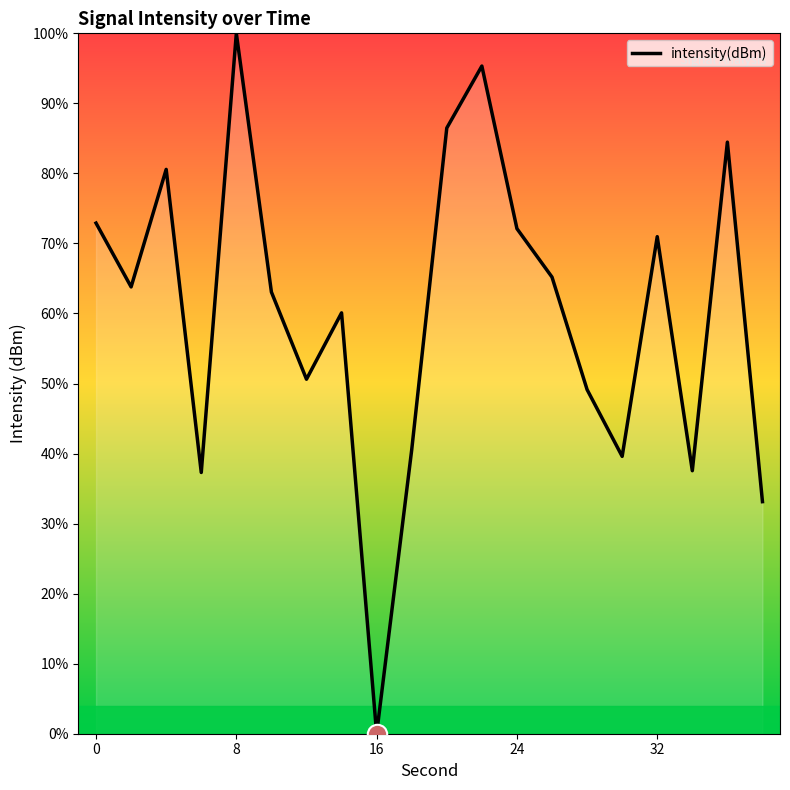

What is the average value?

60.1